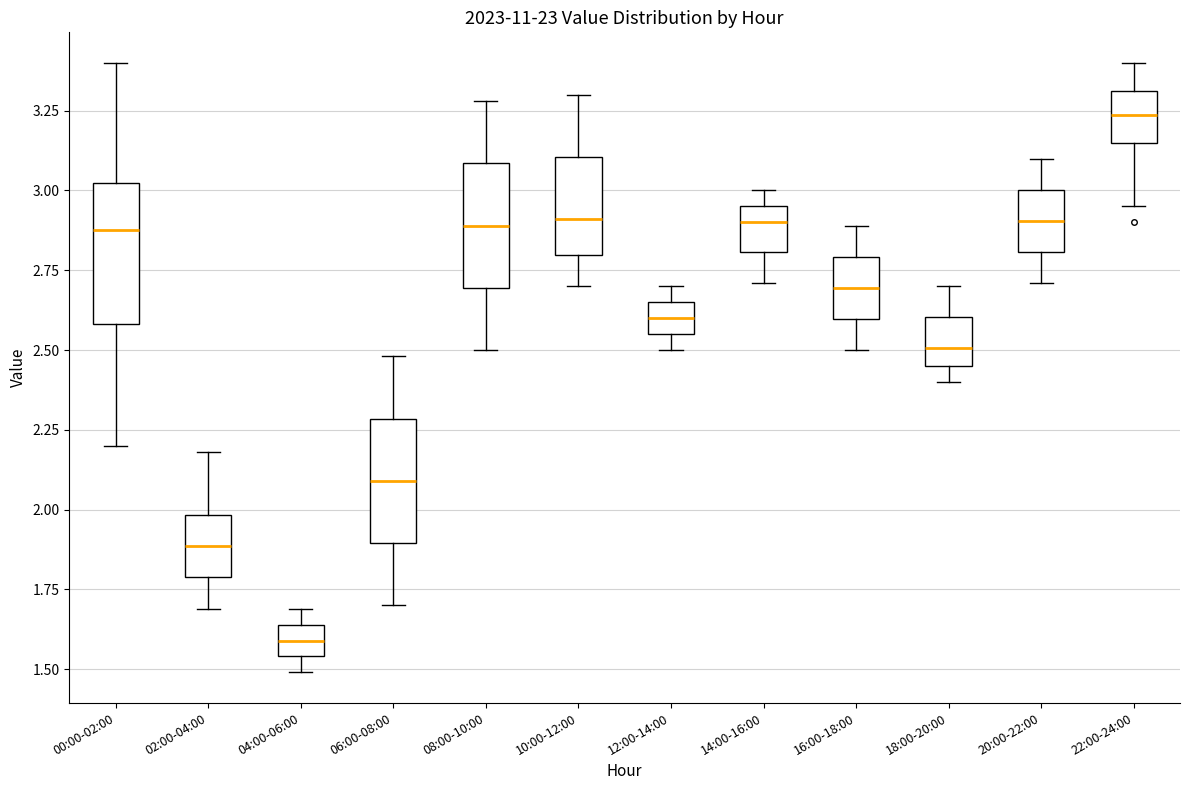

Which box's median line is the highest?

22:00-24:00